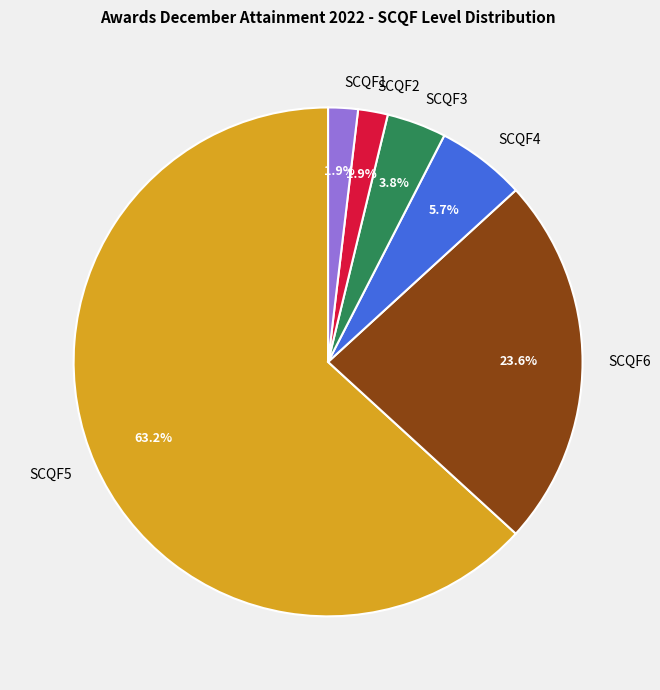

True or false: SCQF1 accounts for 13% of the total.

False